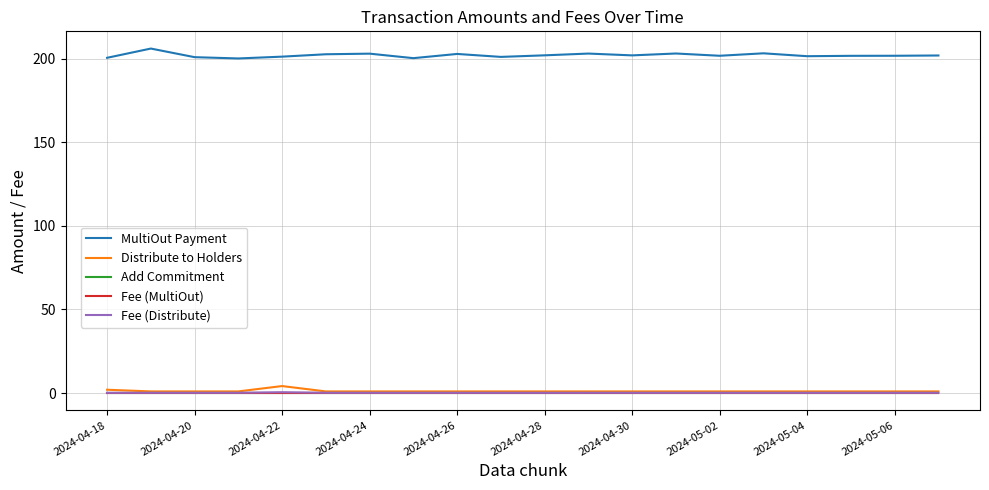

What is the greatest value displayed?

206.0